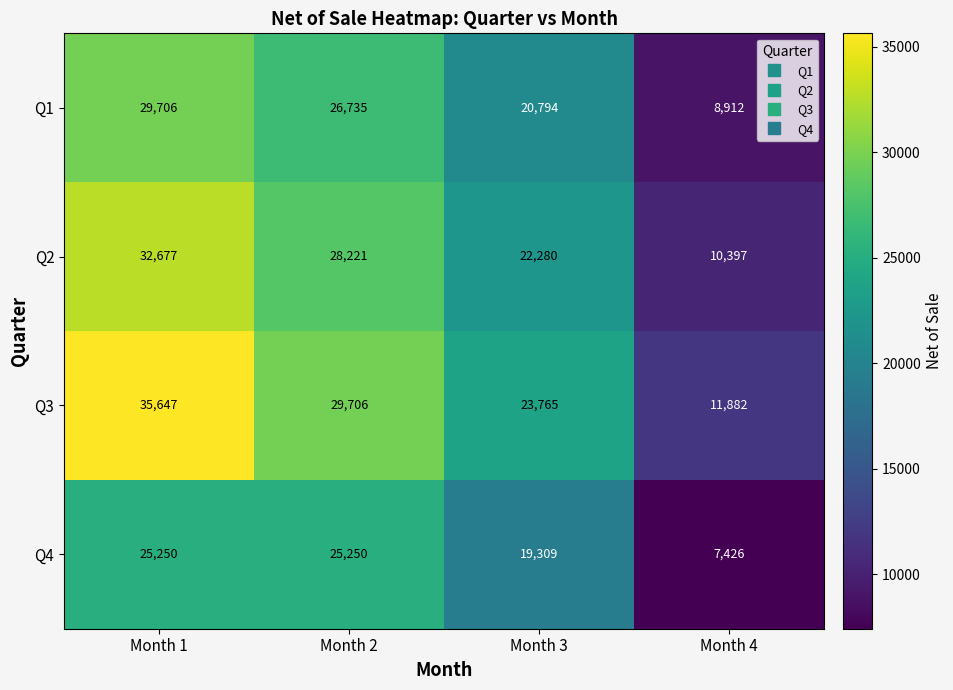

True or false: Q1 has a value of 9291 at Month 1.

False